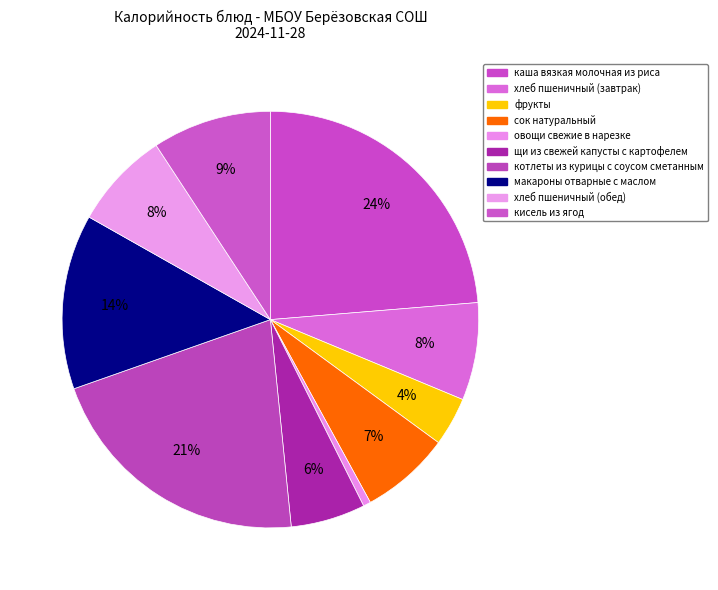

To the nearest percent, what is the combined percentage of хлеб пшеничный (завтрак) and макароны отварные с маслом?

21%